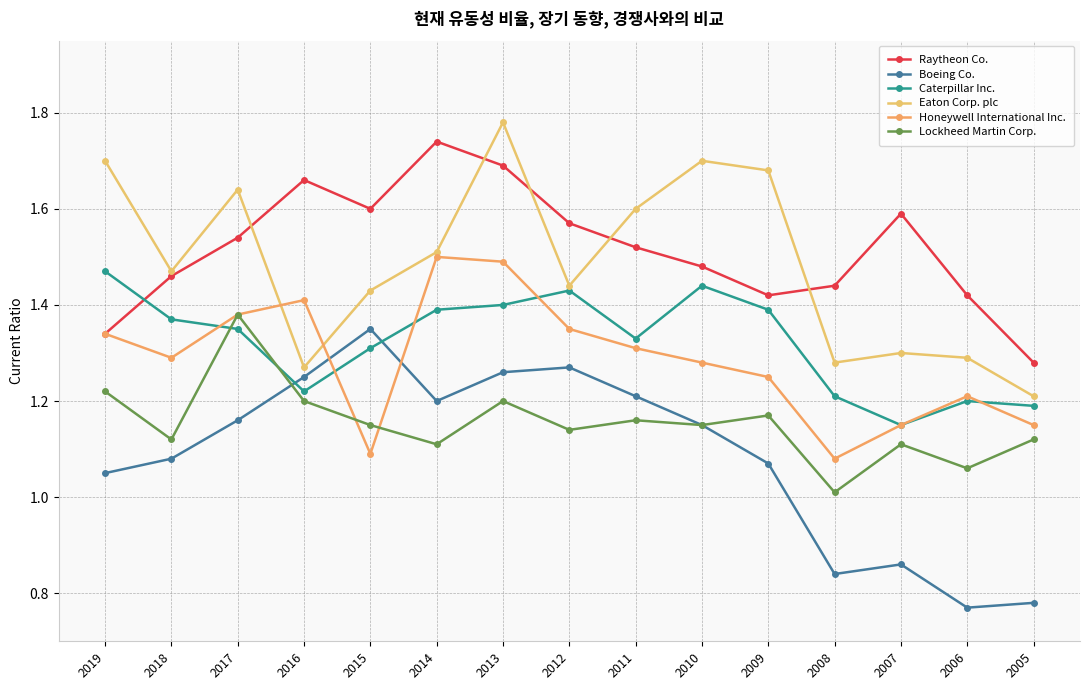

Which category has the highest value in the Lockheed Martin Corp. series?

2017